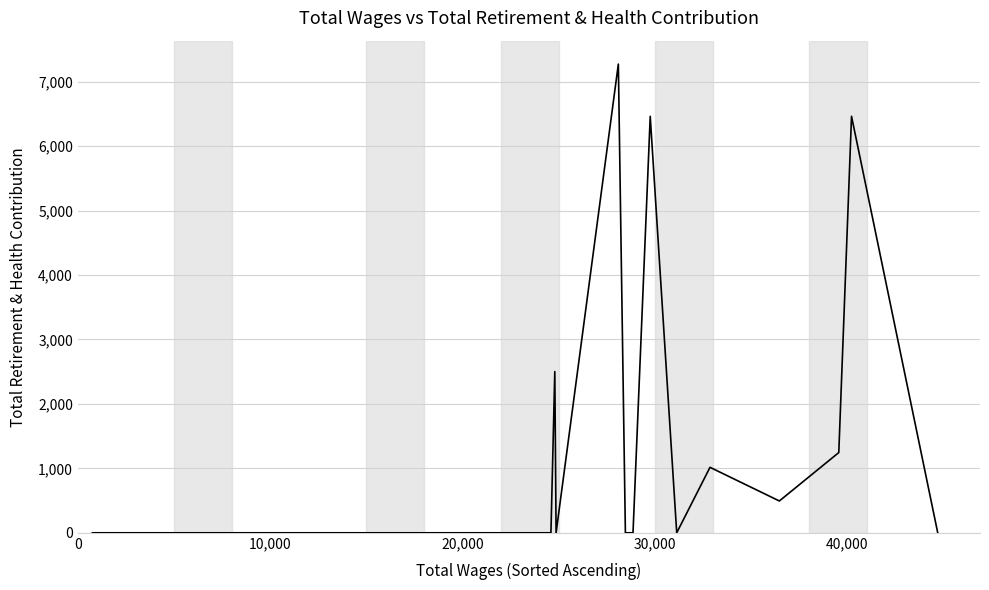

True or false: the data has more than 1 interior local peaks.

True